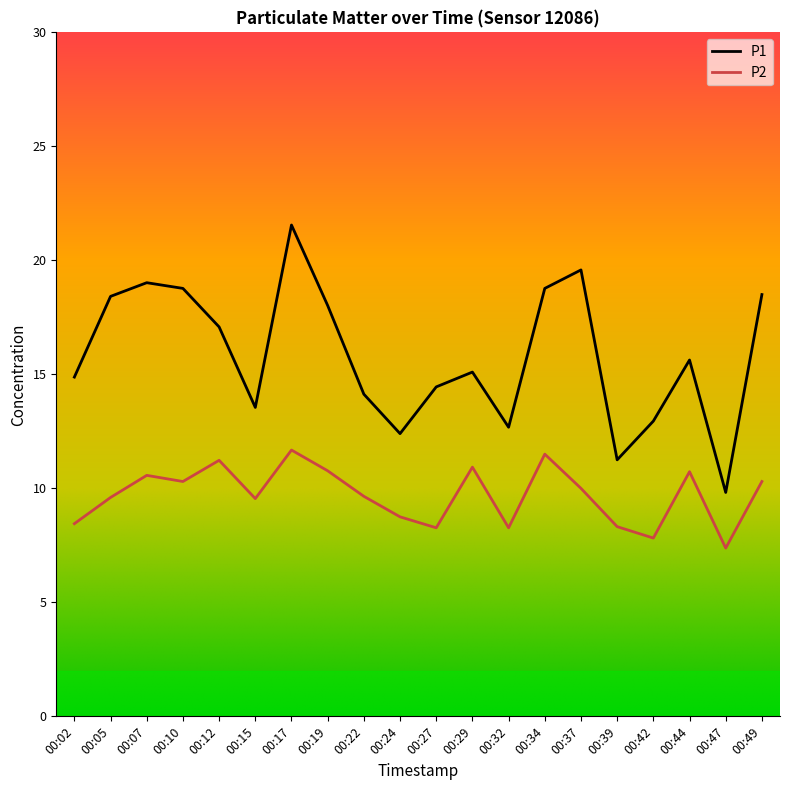

At which category is the sum across all series the highest?

00:17